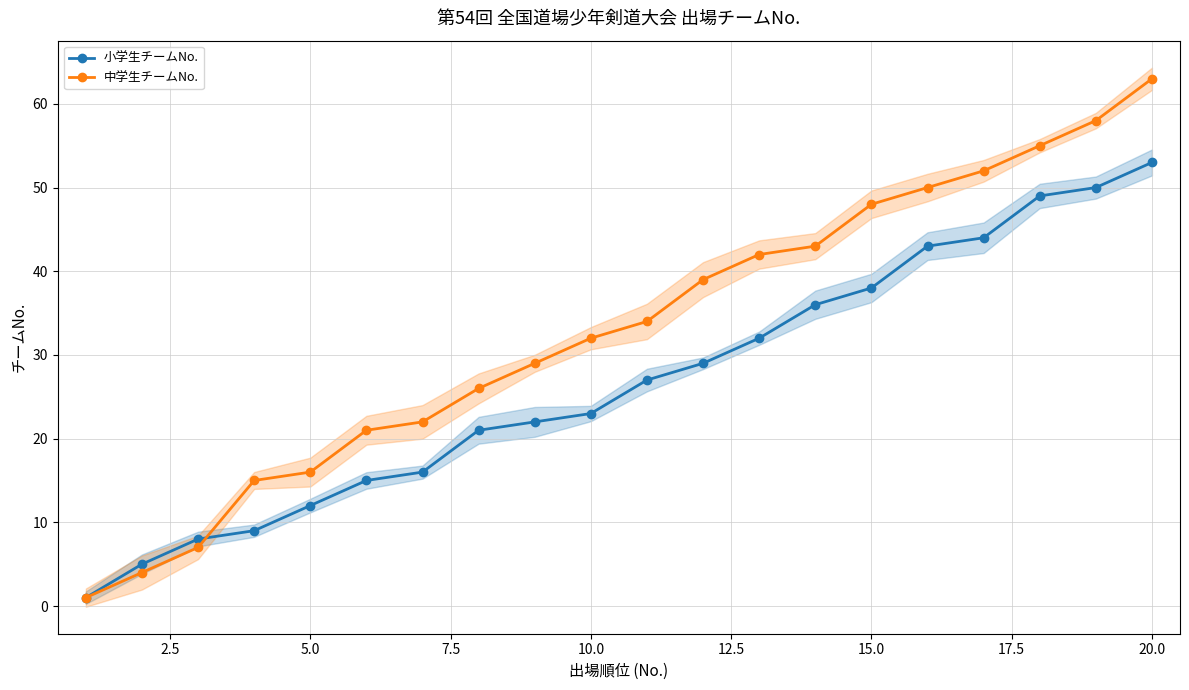

What is the value of the 小学生チームNo. point at the 9th from the left?

22